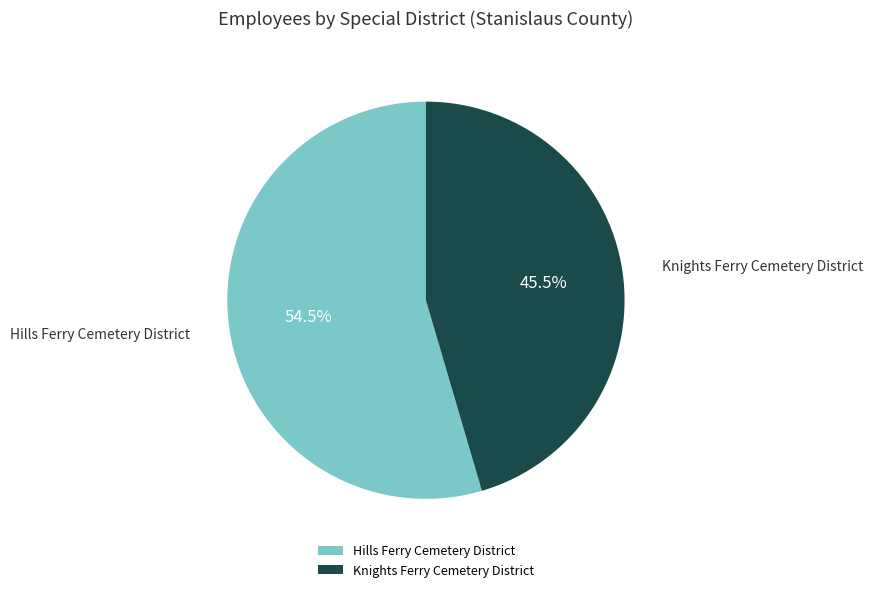

To the nearest percent, what is the average slice percentage?

50%